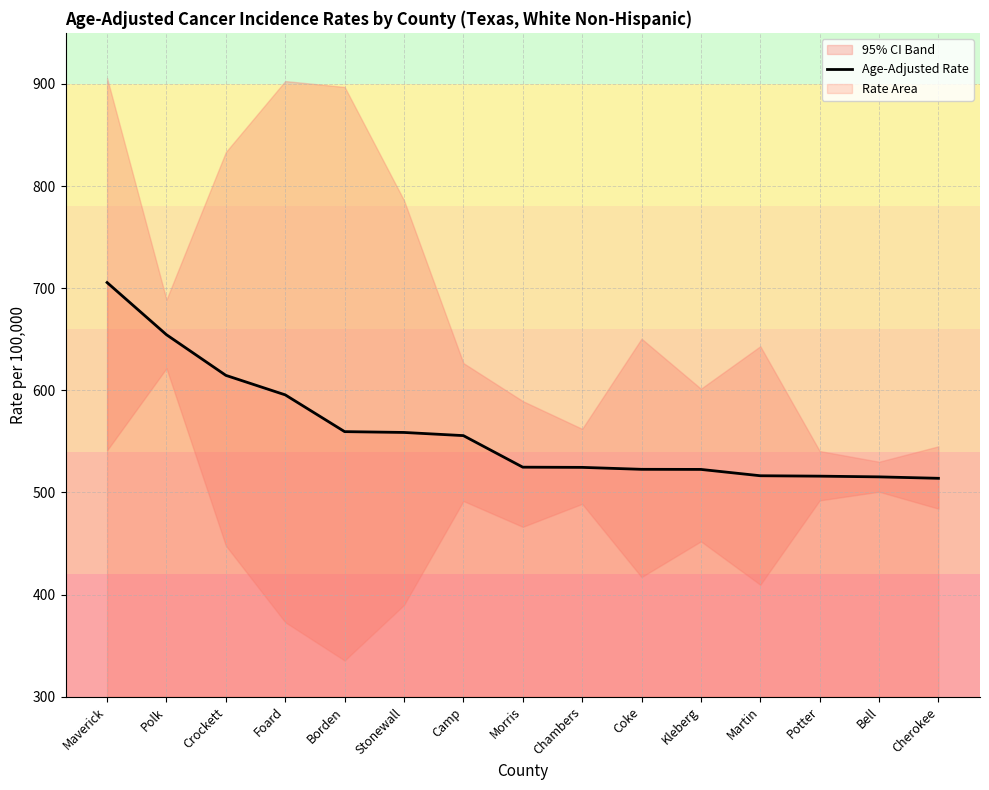

Is it true that the value at Coke is 522.6?

True